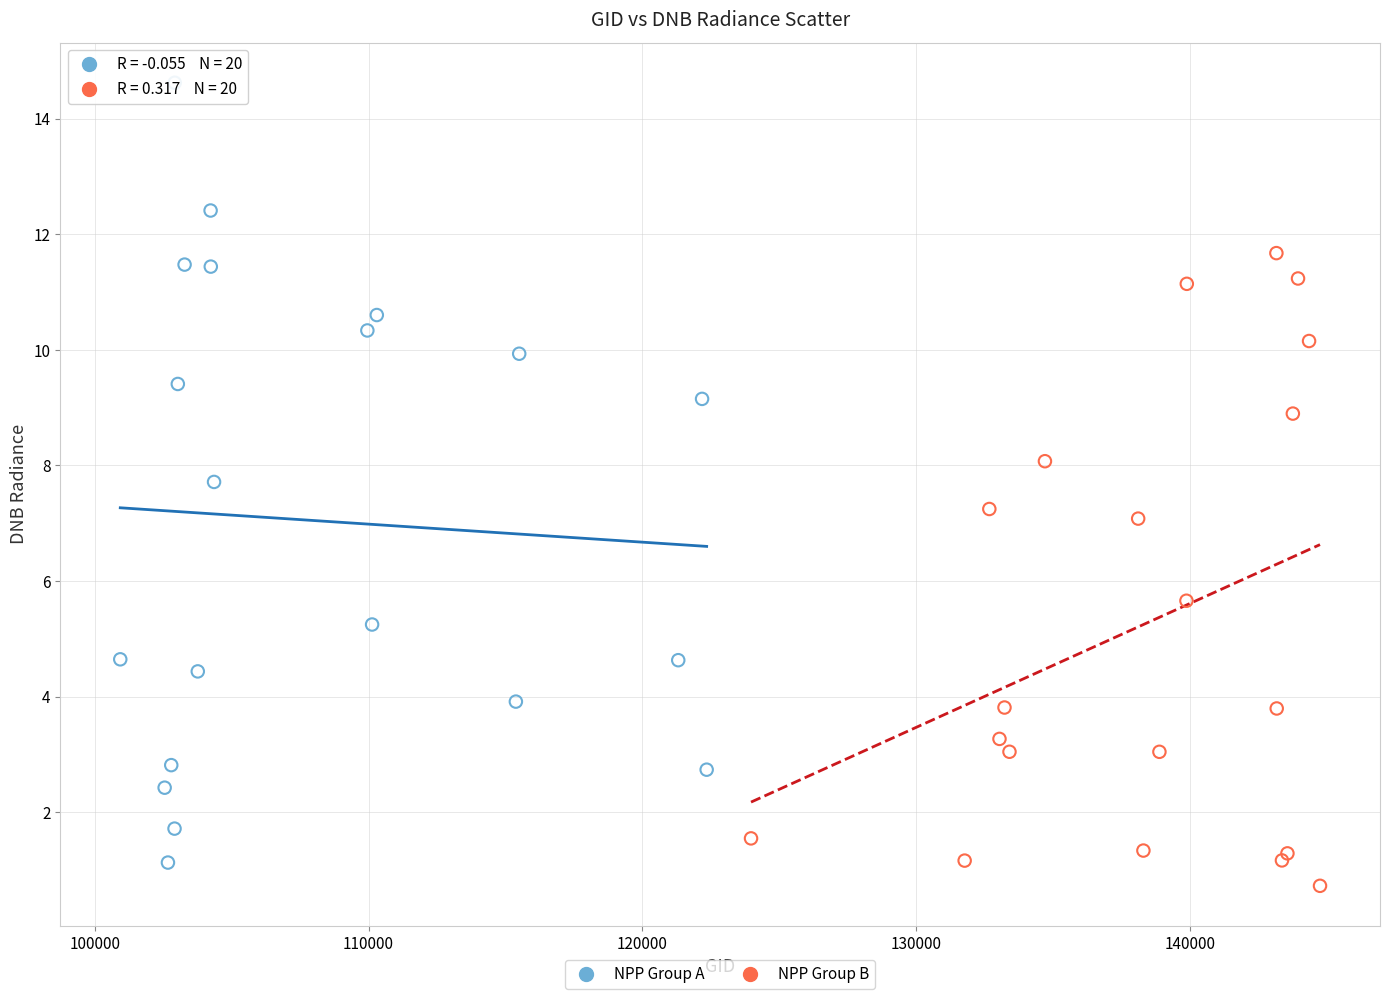

Which series has the largest Y range (max minus min)?

NPP Group A